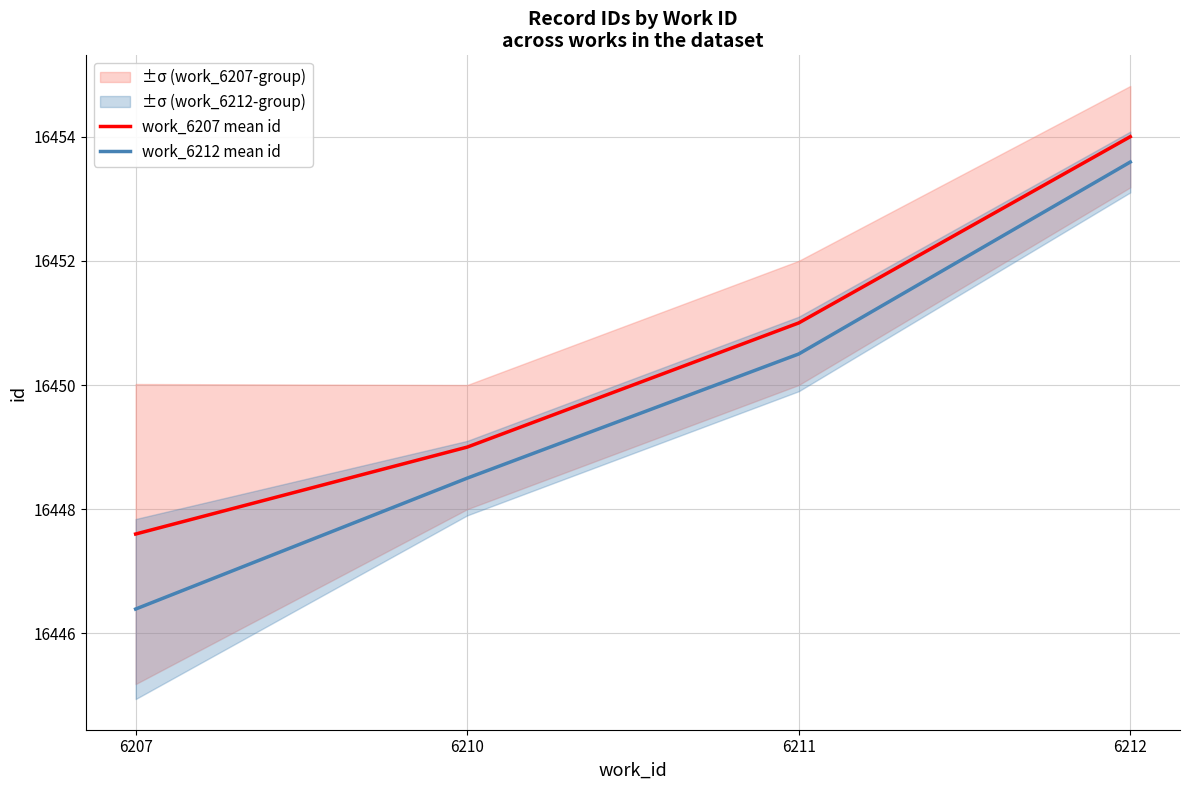

What is the difference between the maximum and minimum values in the work_6212 mean id series?

7.2